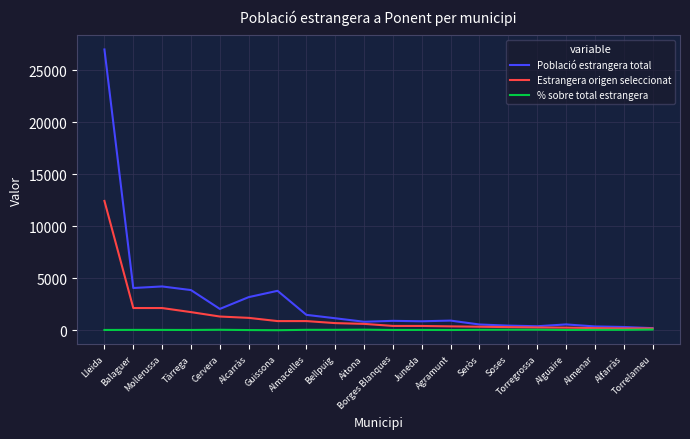

Which series has the largest range (max minus min)?

Població estrangera total